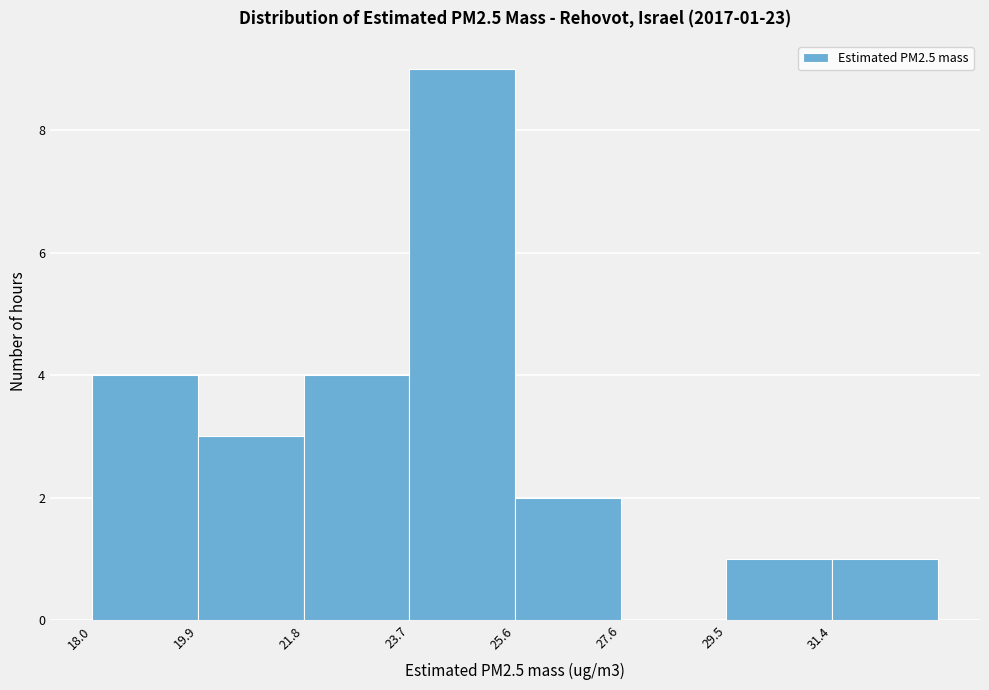

Which range on the x-axis has the tallest bar?

23.8 to 25.6